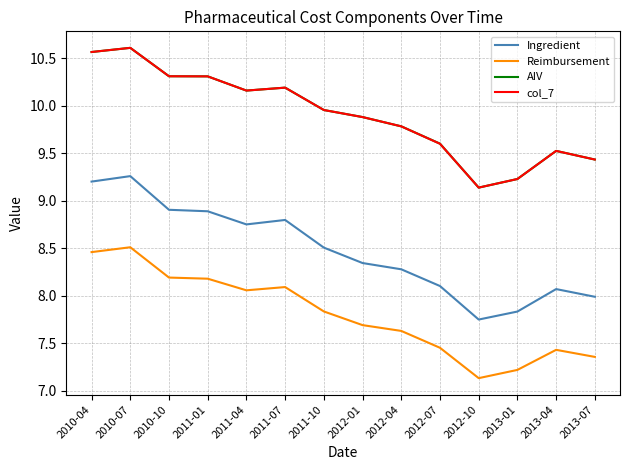

At which category is the sum across all series the highest?

2010-07